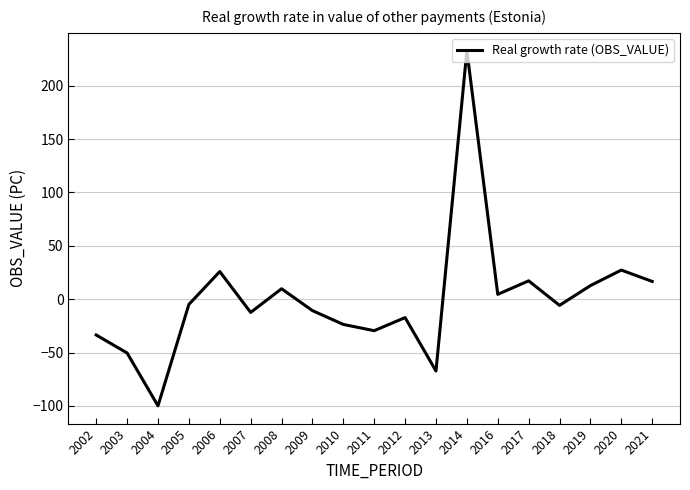

What is the approximate value at 2019?

12.7